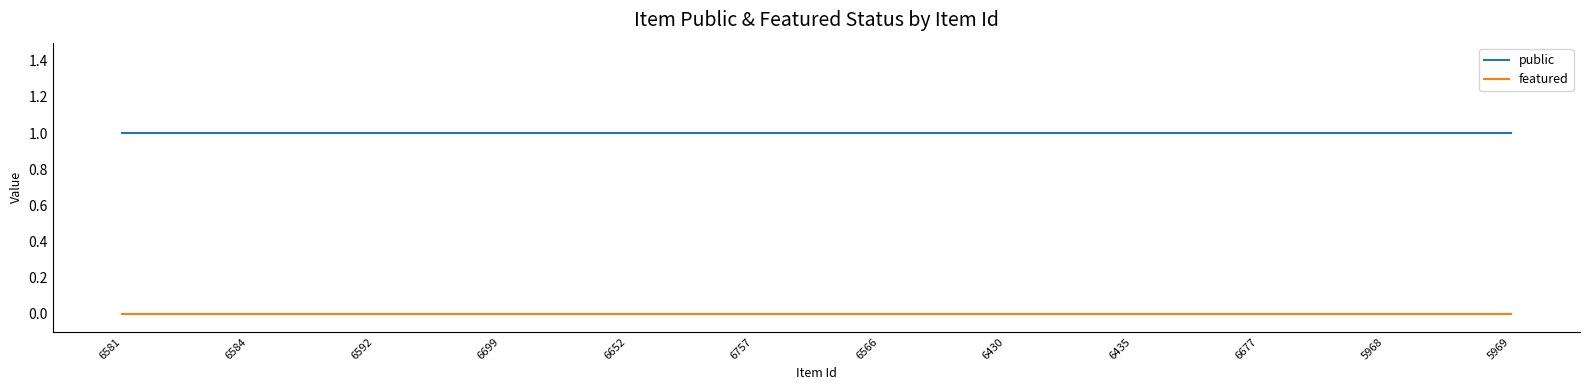

What position from the right is 5968?

2